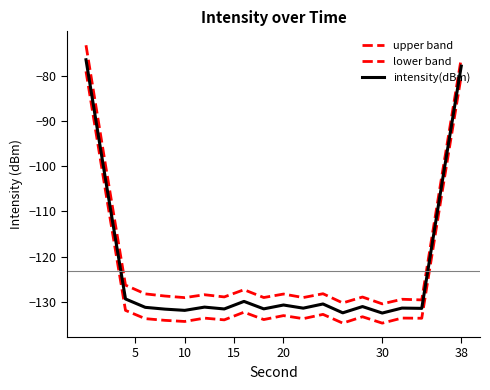

Is this an area chart (filled region under the line)?

No